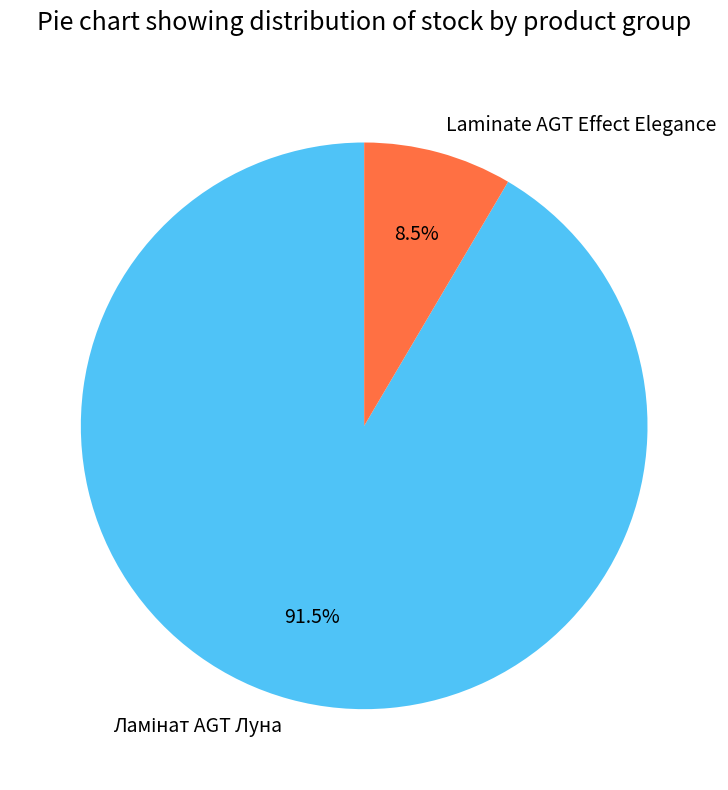

What is the smallest slice in the pie chart?

Laminate AGT Effect Elegance